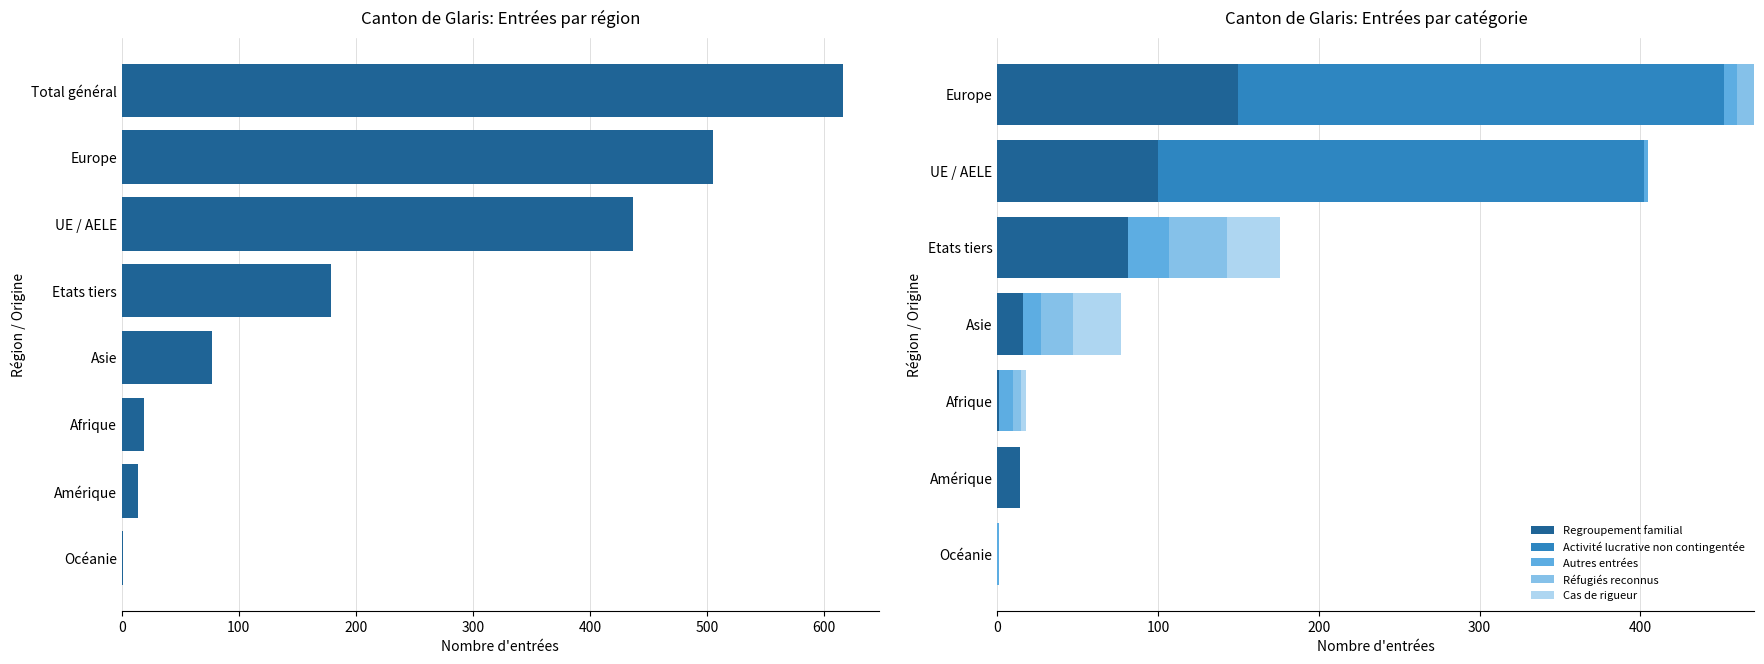

What is the label of the 8th bar from the right?

Total général